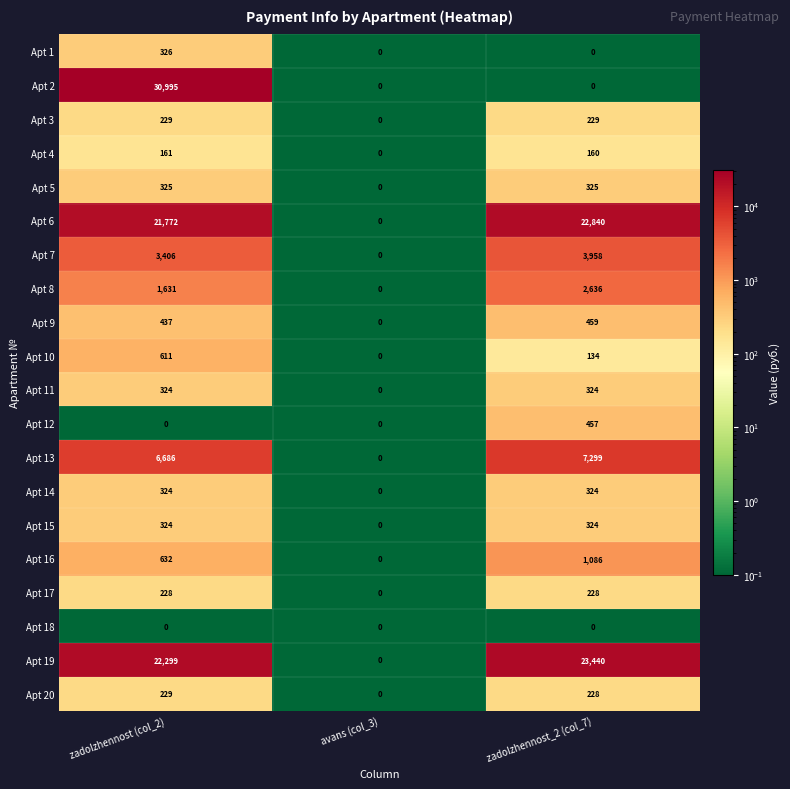

What value does the Apt 19 series have at zadolzhennost_2 (col_7), to the nearest 100?

23400